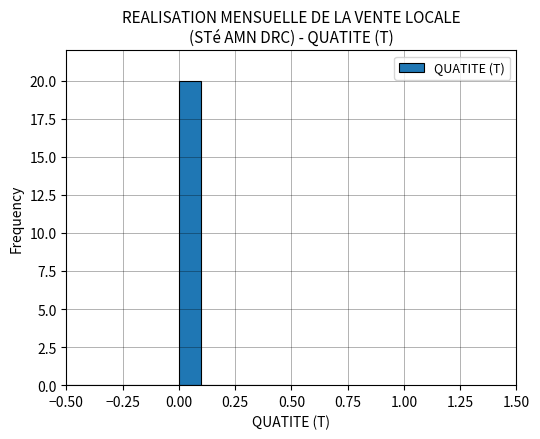

Around what value on the x-axis is the tallest bar? Give the approximate position of its centre, as read against the axis.

0.05